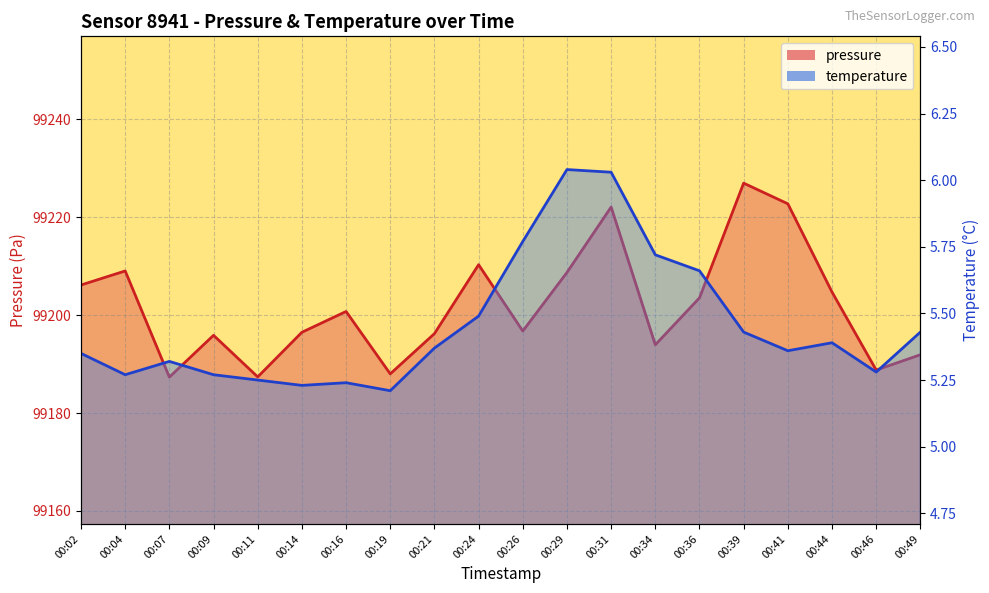

Count the number of categories in the chart.

20